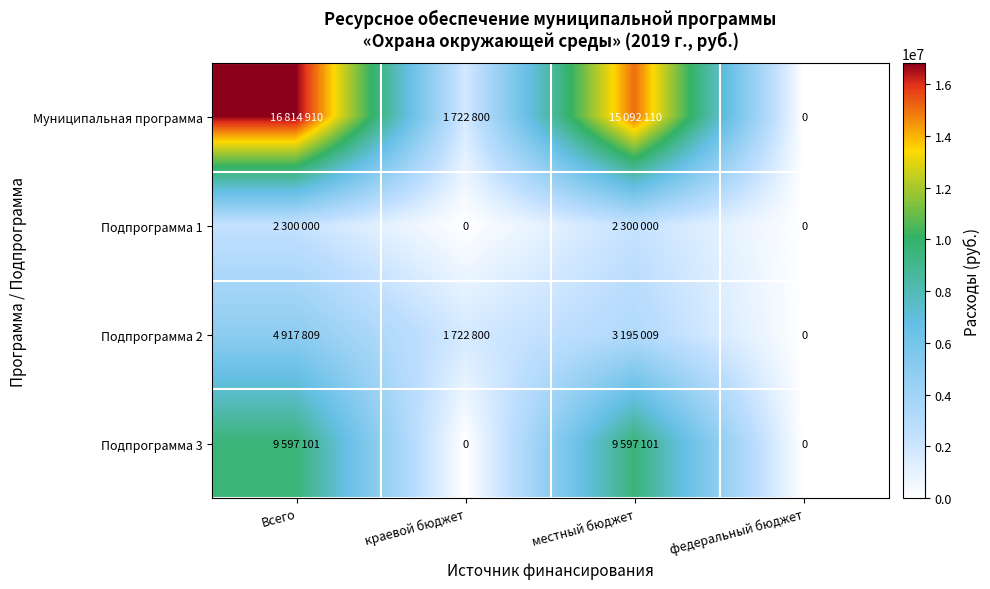

Where is Подпрограмма 1 nearest to the value 1150000?

Всего